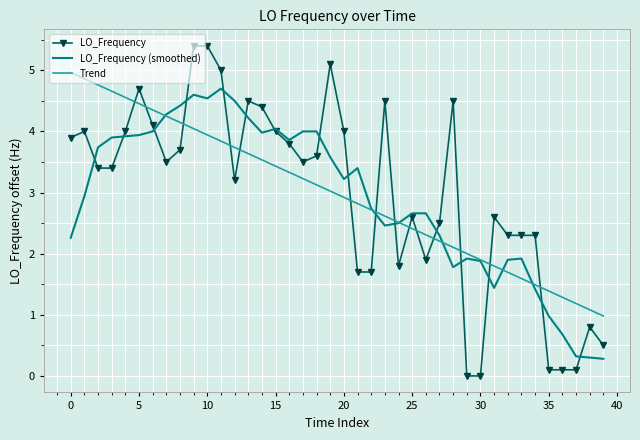

How many times do LO_Frequency (smoothed) and LO_Frequency cross each other?

16